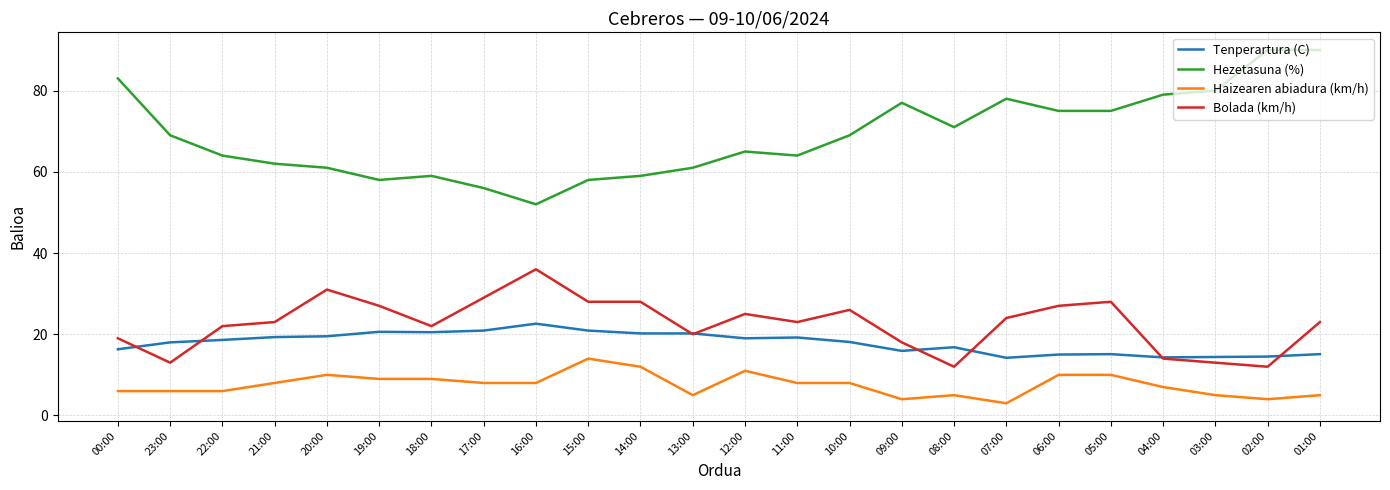

Is the value of Tenperartura (C) at 00:00 greater than the value of Haizearen abiadura (km/h) at 02:00?

Yes